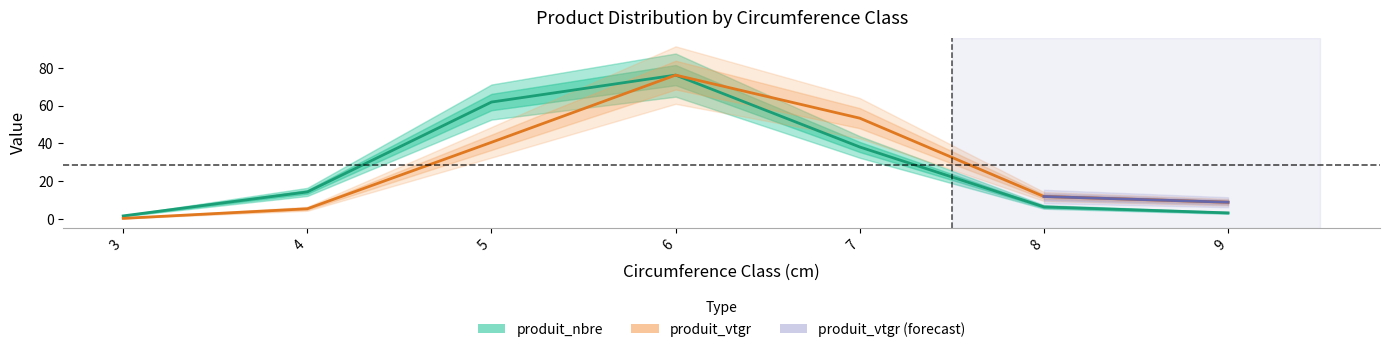

What is the maximum value shown in the chart?

76.2